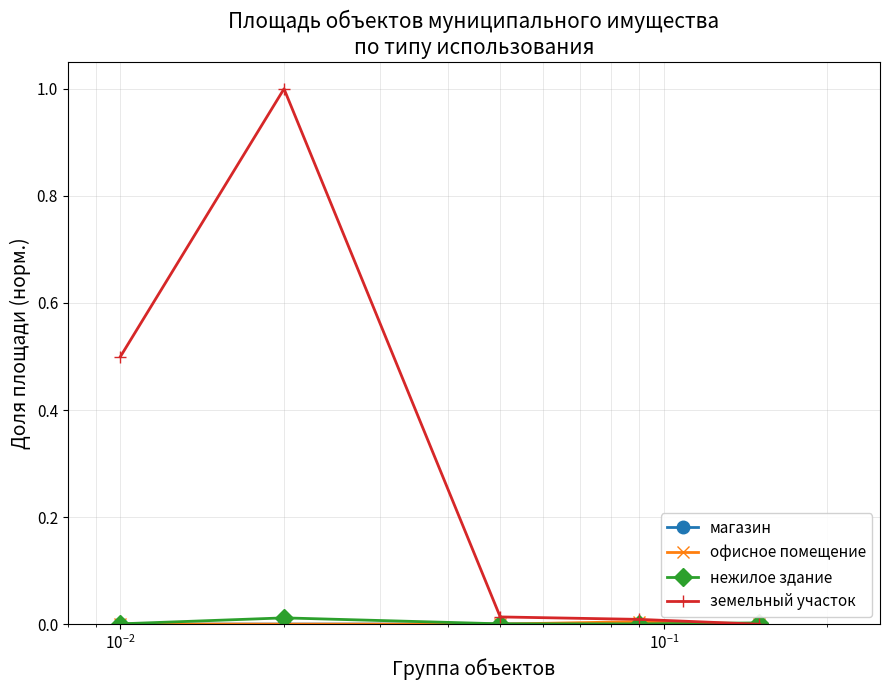

Which series has the largest total across all categories?

земельный участок